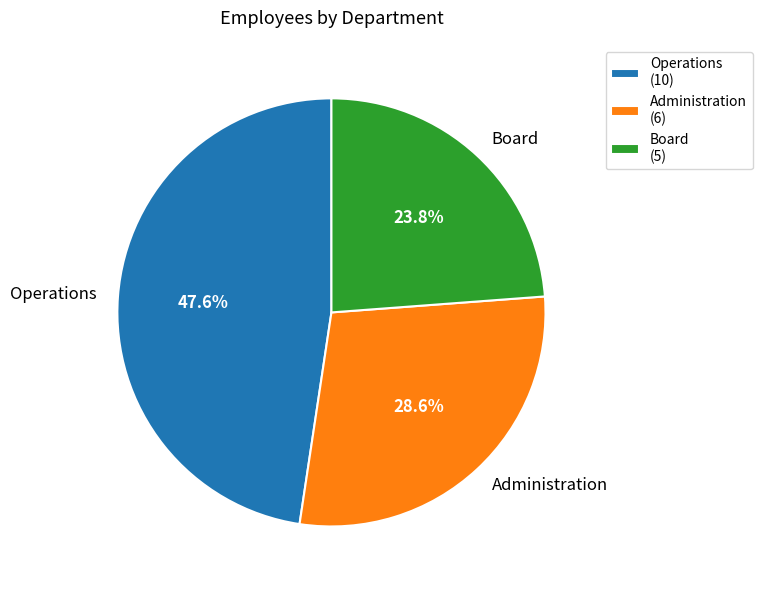

Is Board the majority of the pie?

No